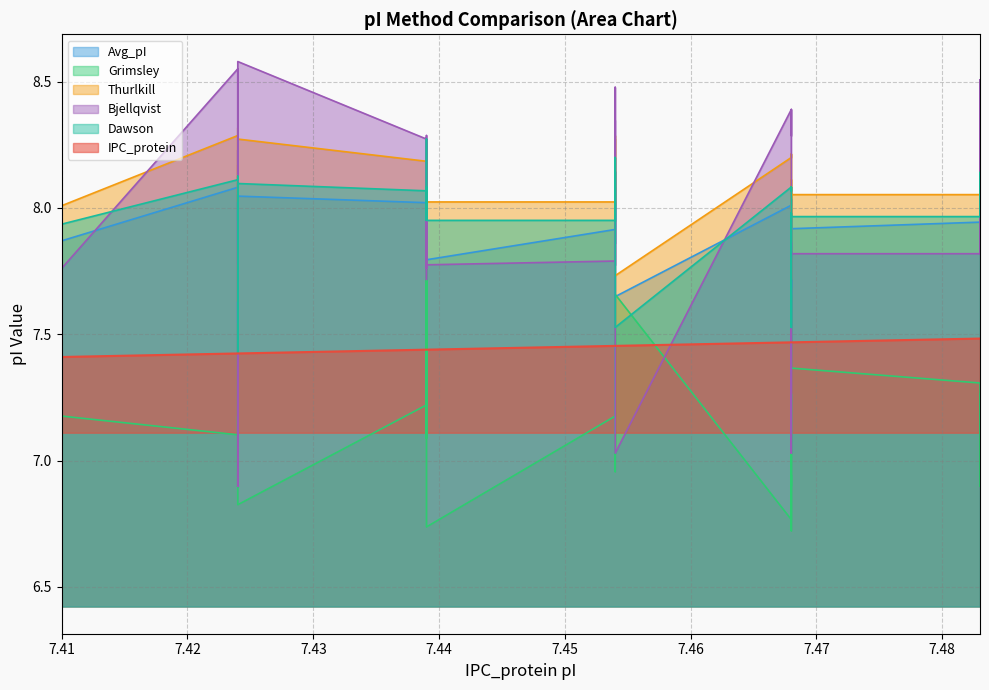

True or false: Dawson has more than 2 points higher than both neighbors.

True